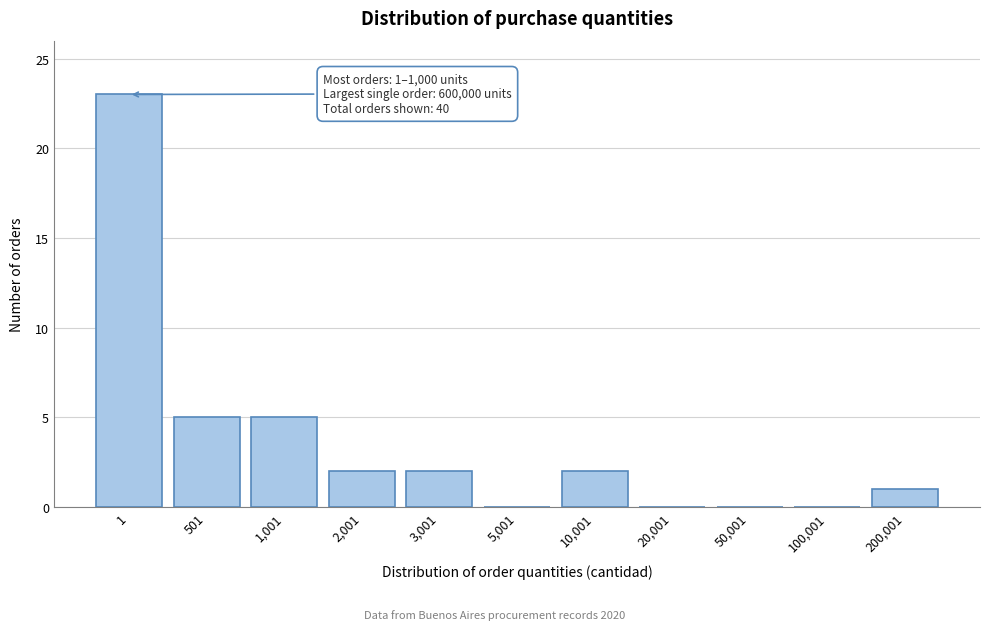

Reading left to right, extract all data points from this chart.

1=23	501=5	1,001=5	2,001=2	3,001=2	5,001=0	10,001=2	20,001=0	50,001=0	100,001=0	200,001=1